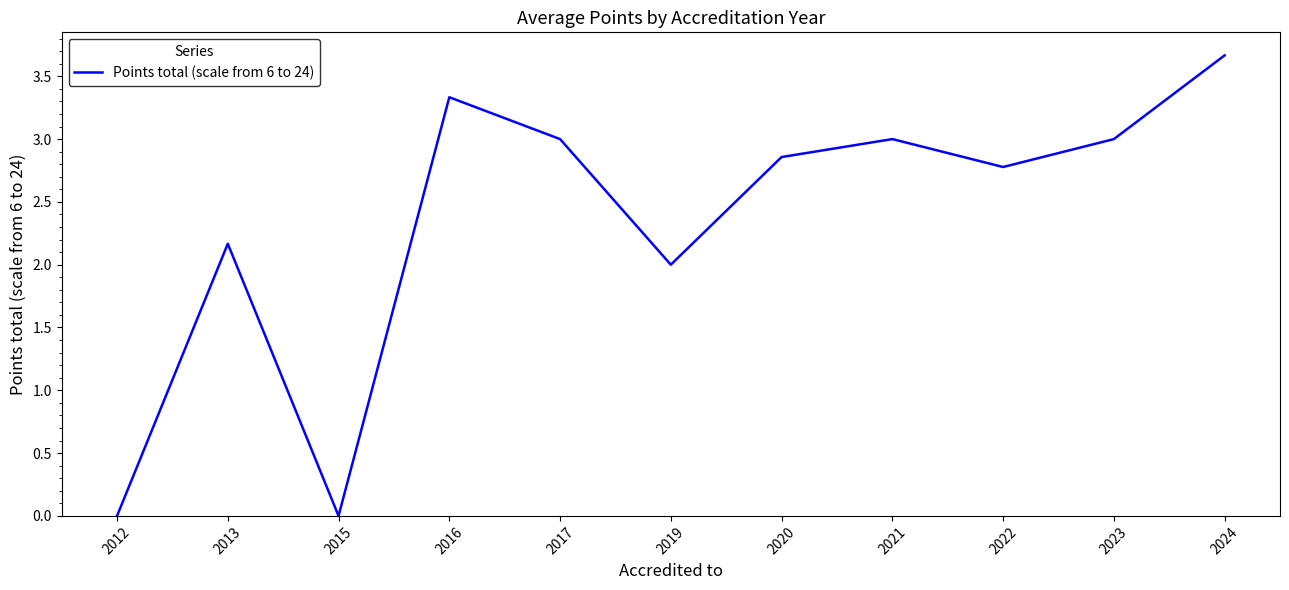

True or false: the data shows 5.8 at 2024.

False